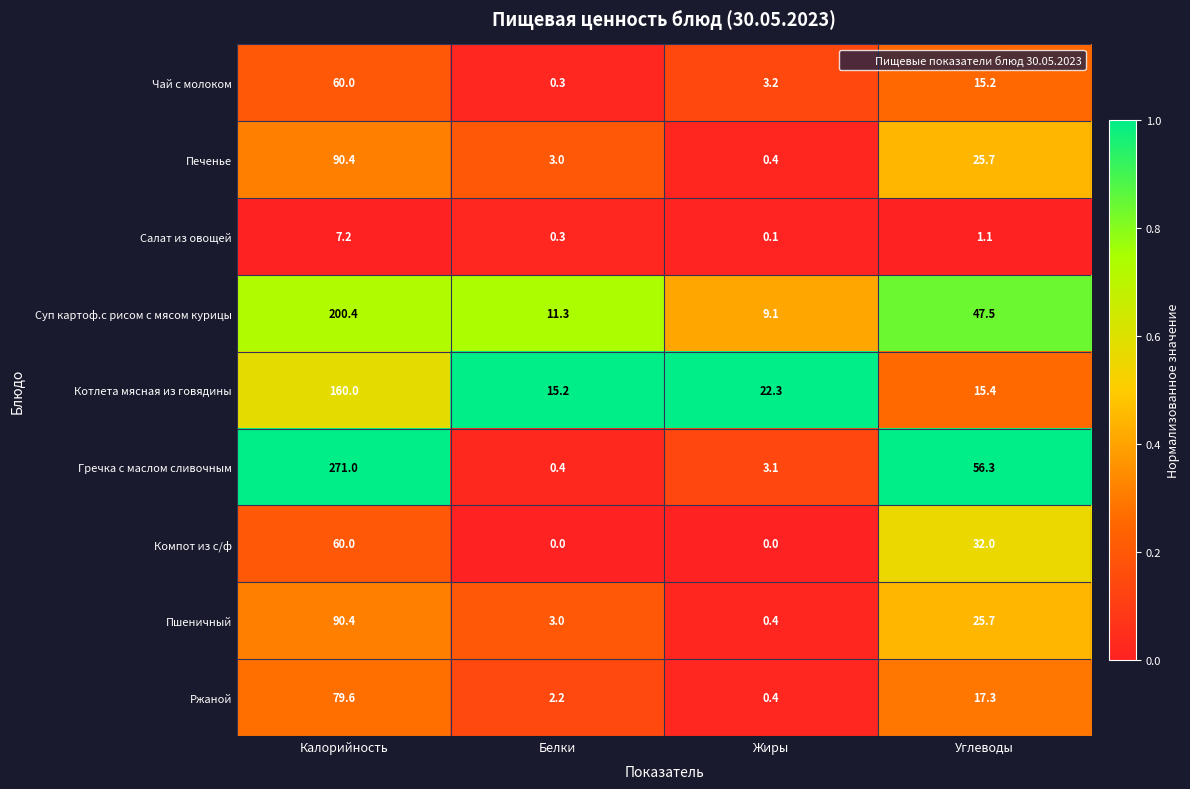

Which series changed the most between Калорийность and Белки?

Гречка с маслом сливочным